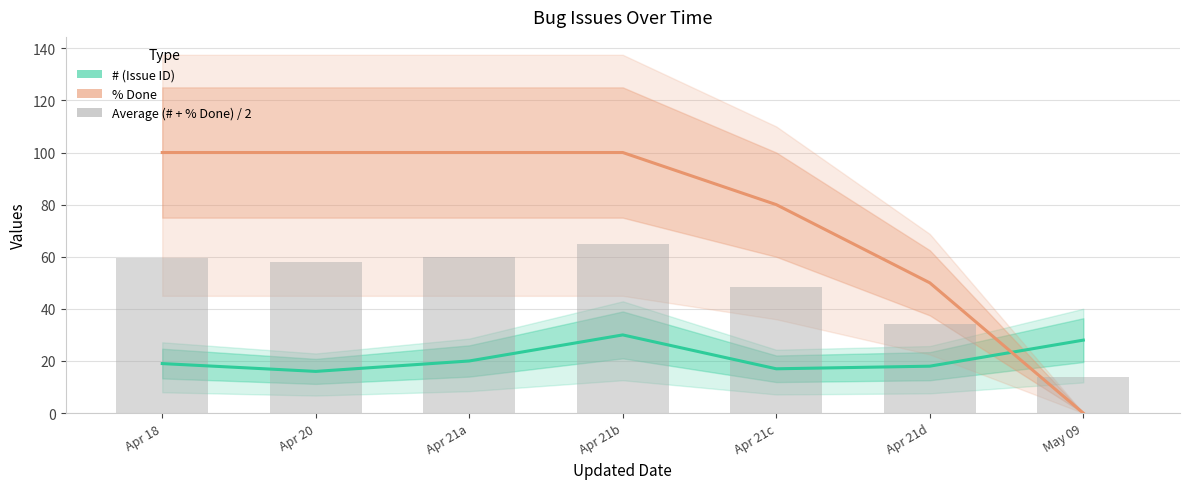

List the series in order of their overall mean, lowest first.

#, Average (# + % Done) / 2, % Done